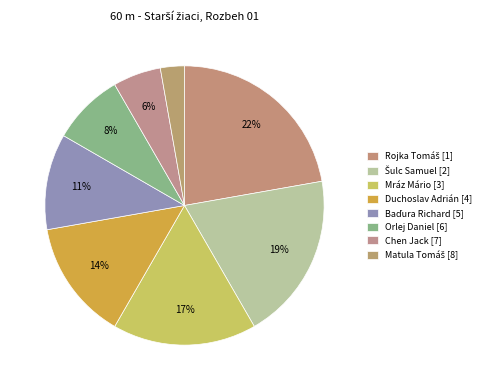

How many segments does this pie chart have?

8